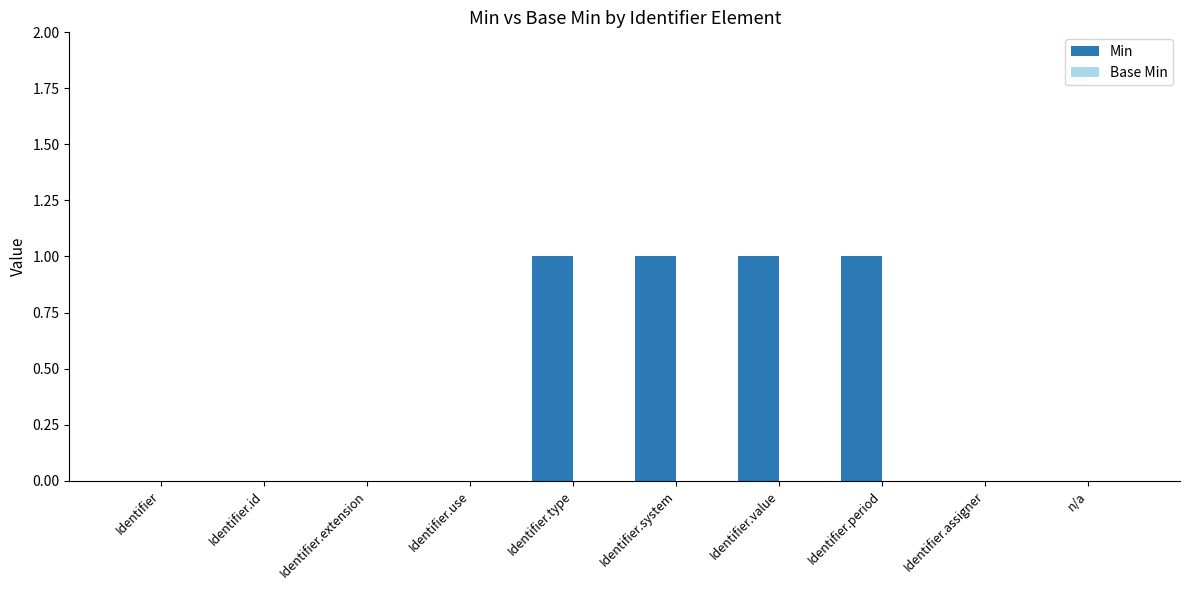

True or false: the data shows 1 at Identifier.period.

True